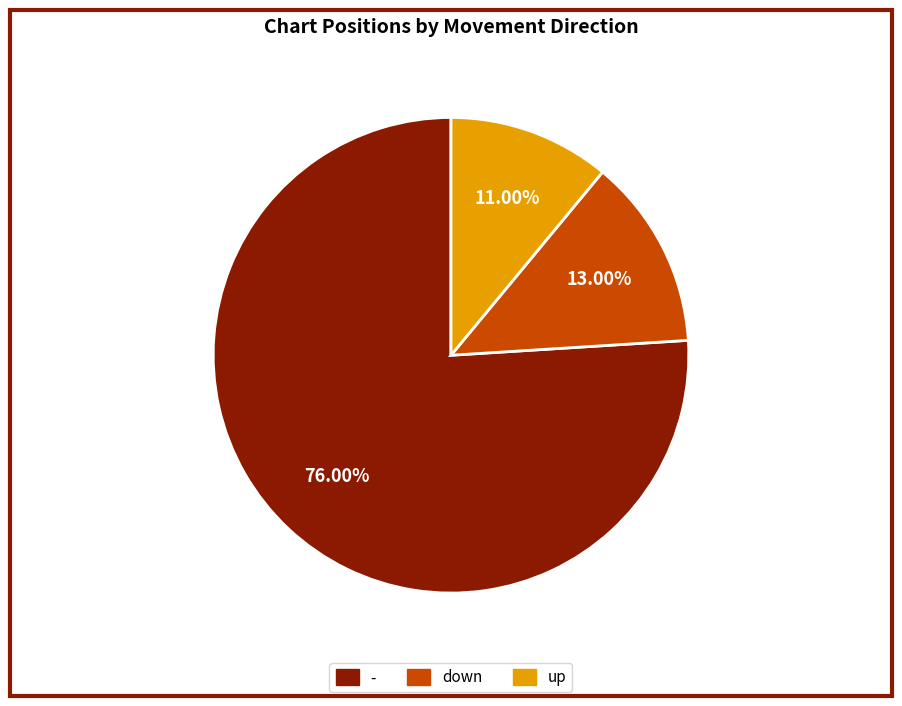

What is the largest slice in the pie chart?

-